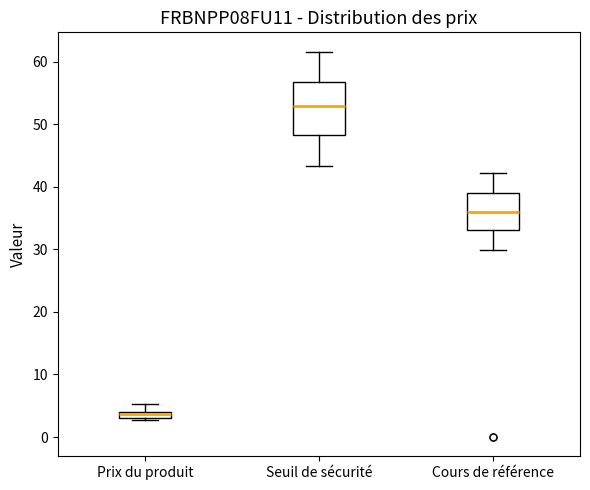

Which box is the tallest, from its lower edge to its upper edge?

Seuil de sécurité